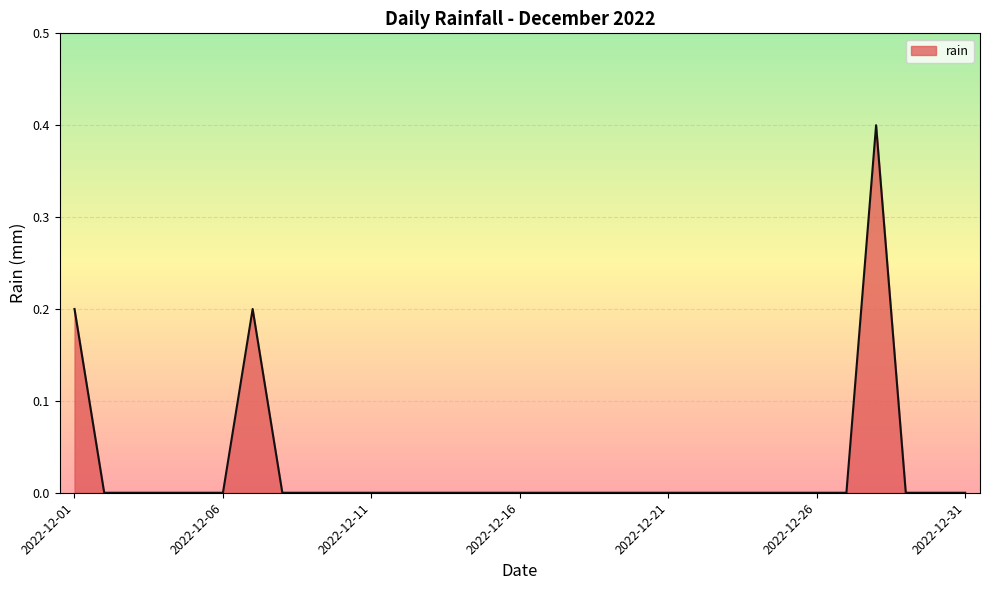

Does the chart have visible grid lines?

Yes